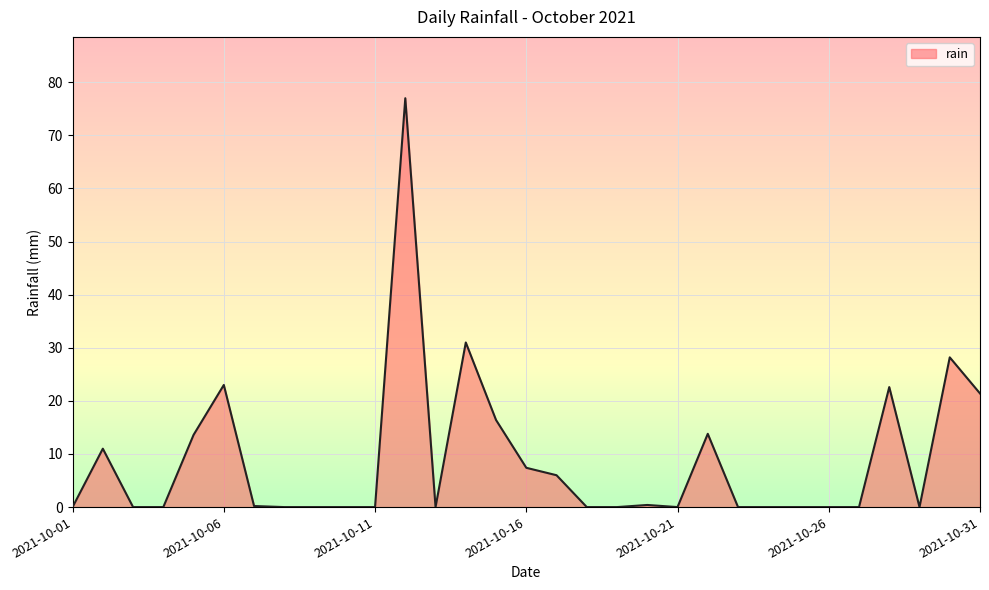

What is the greatest value displayed?

77.0